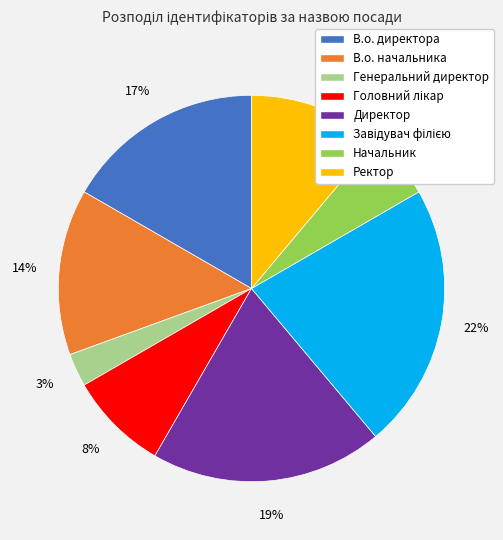

How many slices are in this pie chart?

8